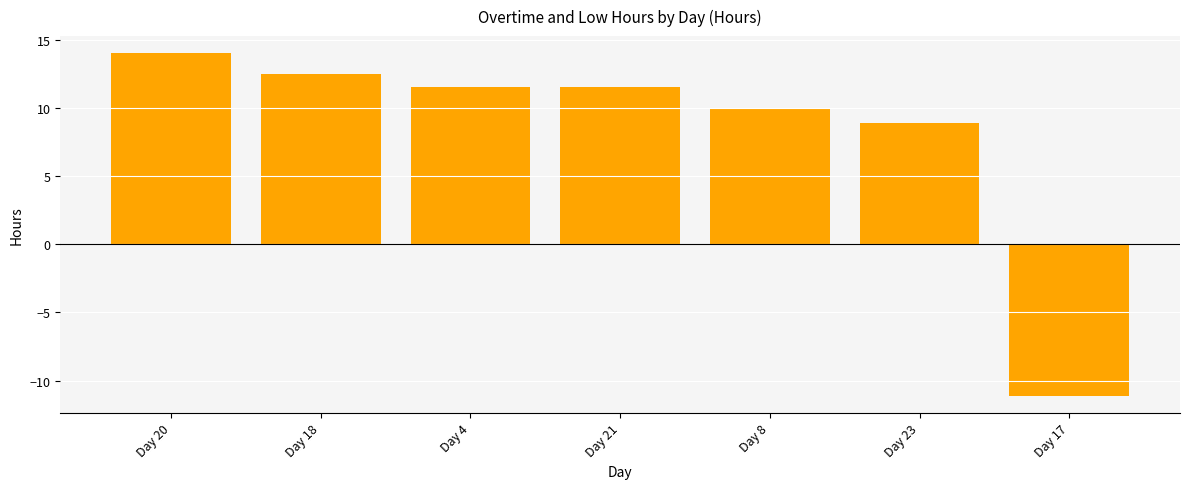

At which category does the chart reach its peak across all series?

Day 20